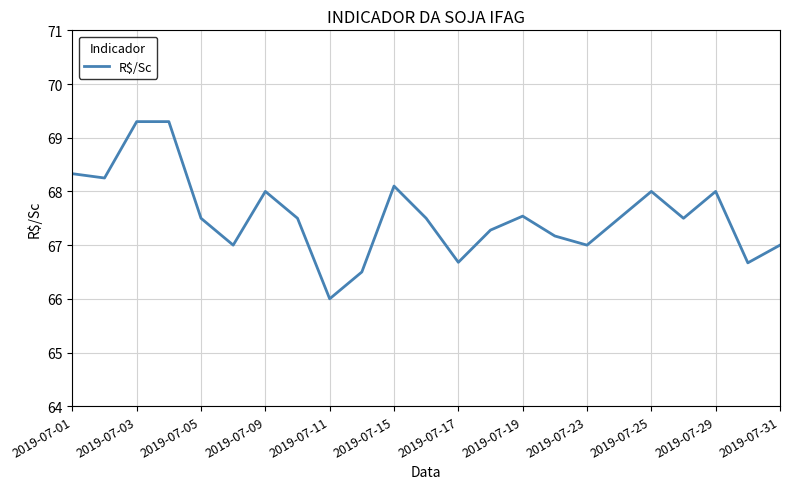

How many lines are shown in the chart?

1